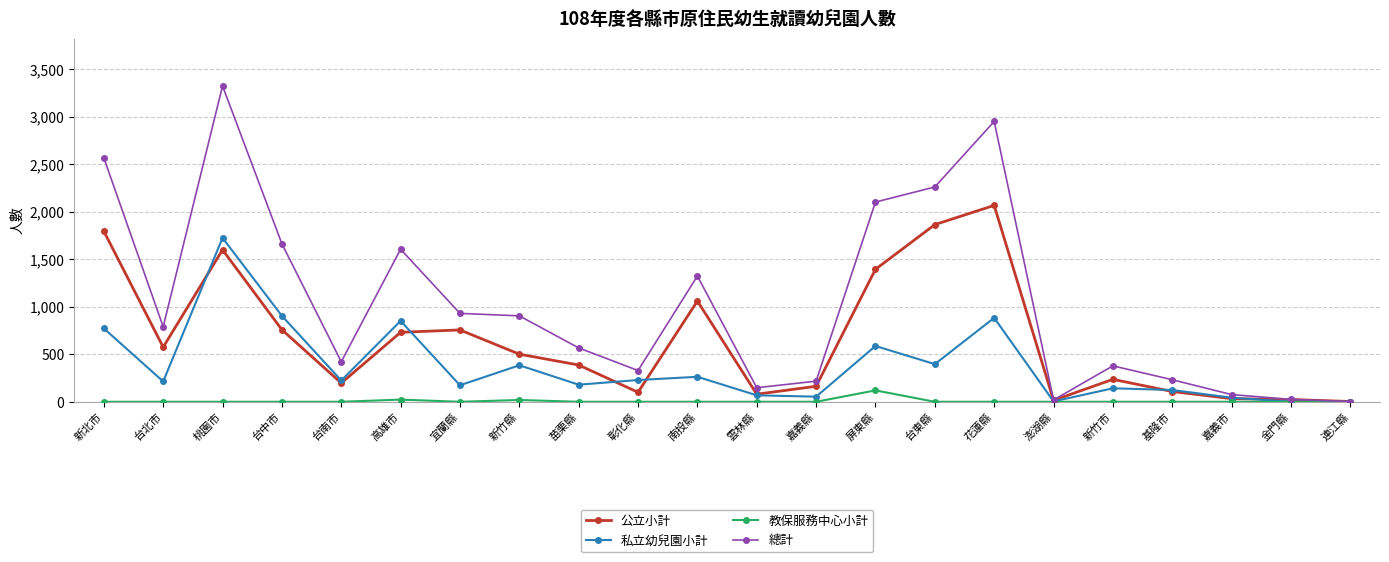

At which label does 公立小計 first exceed 501?

新北市